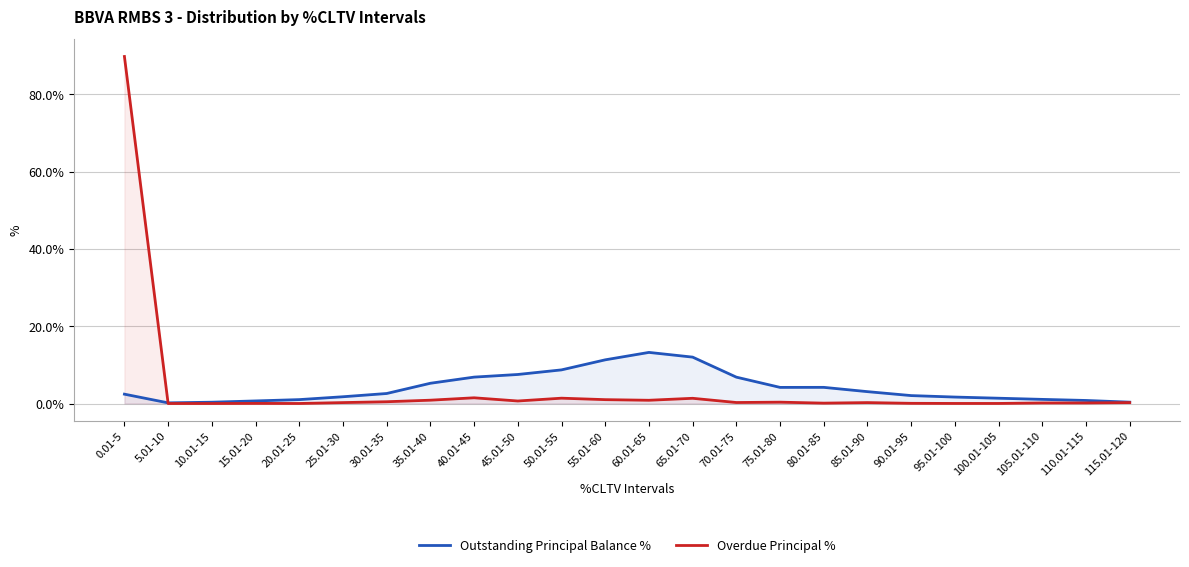

Rank the series by their average value, from highest to lowest.

Overdue Principal %, Outstanding Principal Balance %